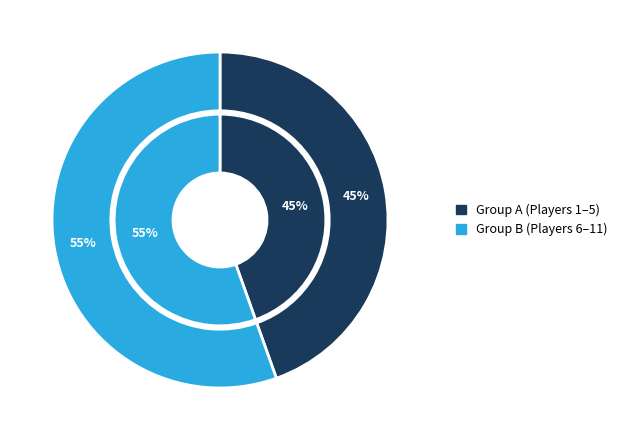

The Tazawa, Ryo slice represents 1% of the pie. True or false?

False